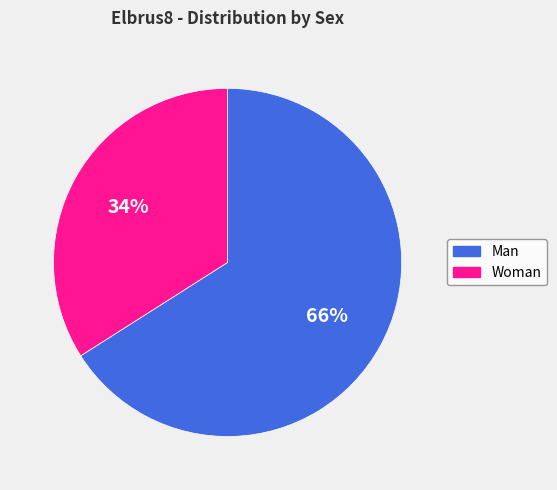

Does Woman represent more than half of the total?

No